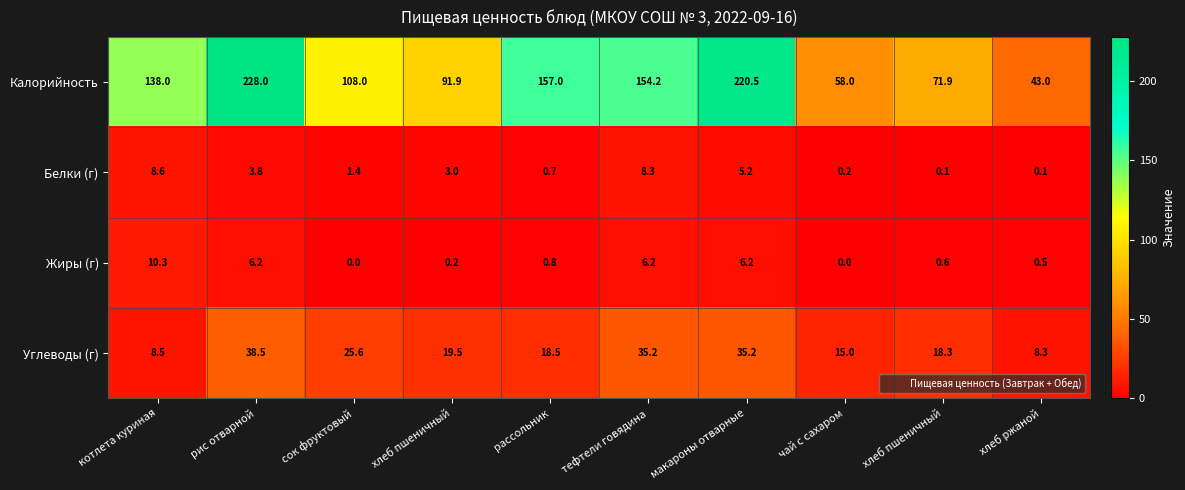

How many distinct data groups are displayed?

4